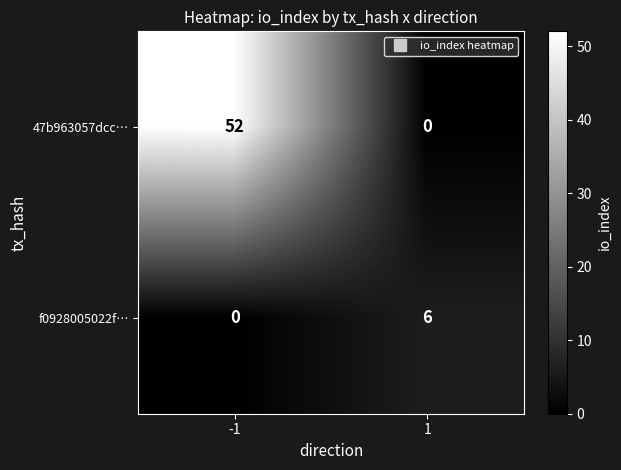

Which series has the largest range (max minus min)?

47b963057dcc…